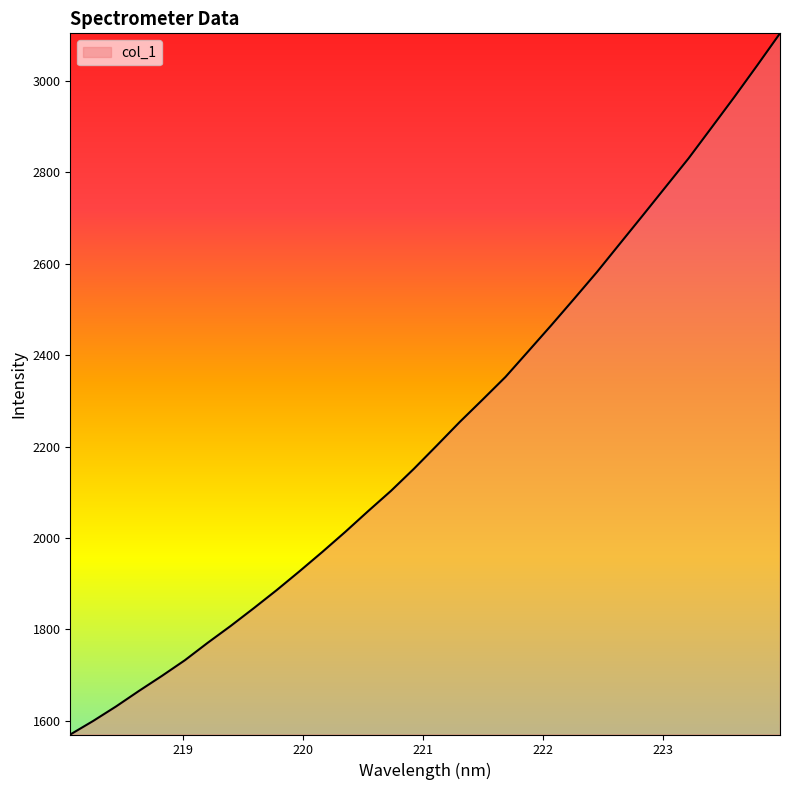

How many lines are shown in the chart?

1